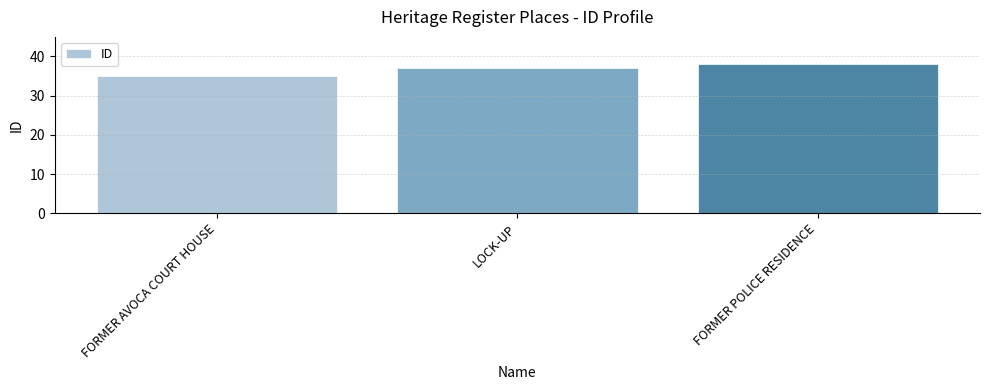

The chart shows a value of 37 at LOCK-UP. True or false?

True